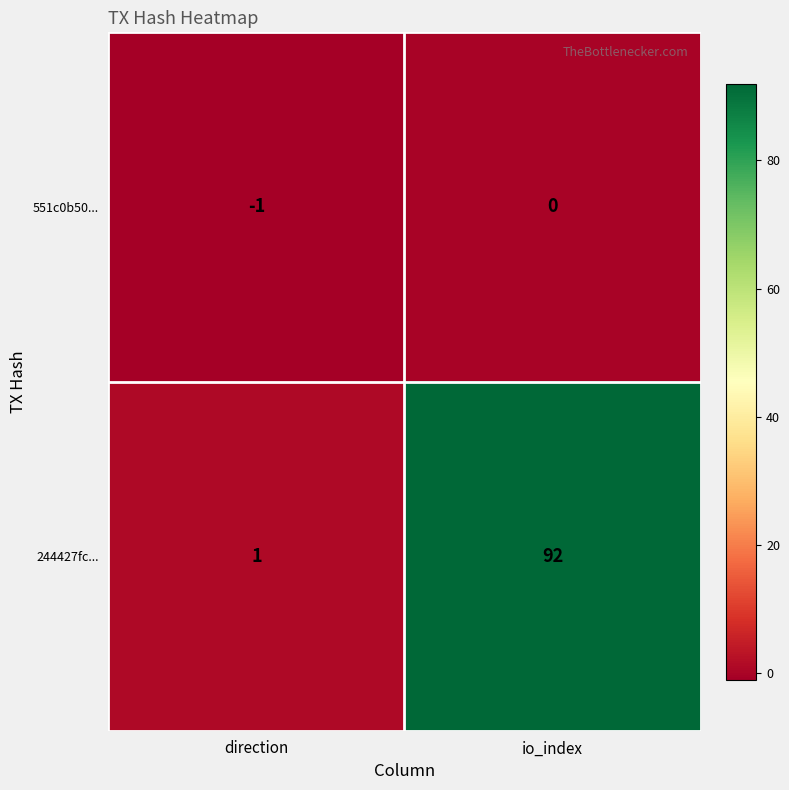

At how many categories does at least one series exceed 2?

1